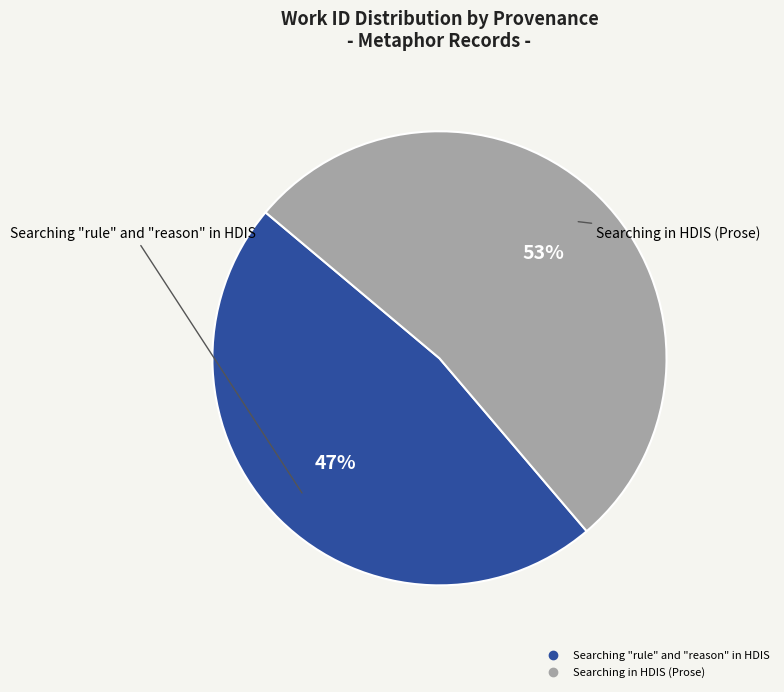

Rank the categories by value from lowest to highest.

Searching "rule" and "reason" in HDIS, Searching in HDIS (Prose)